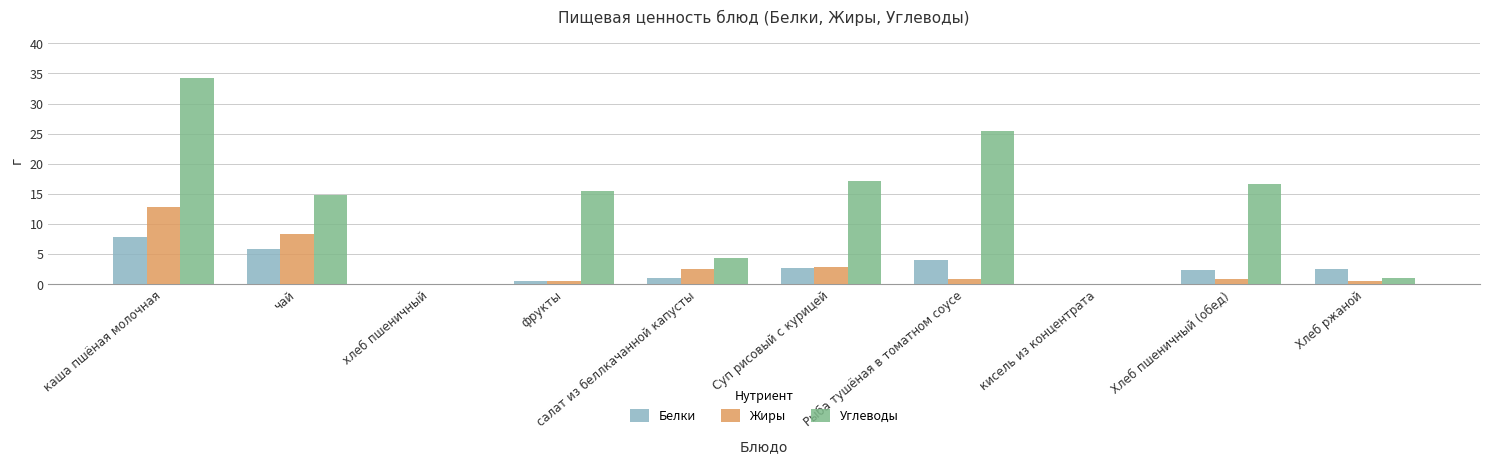

Which label corresponds to the largest value in the chart?

каша пшёная молочная